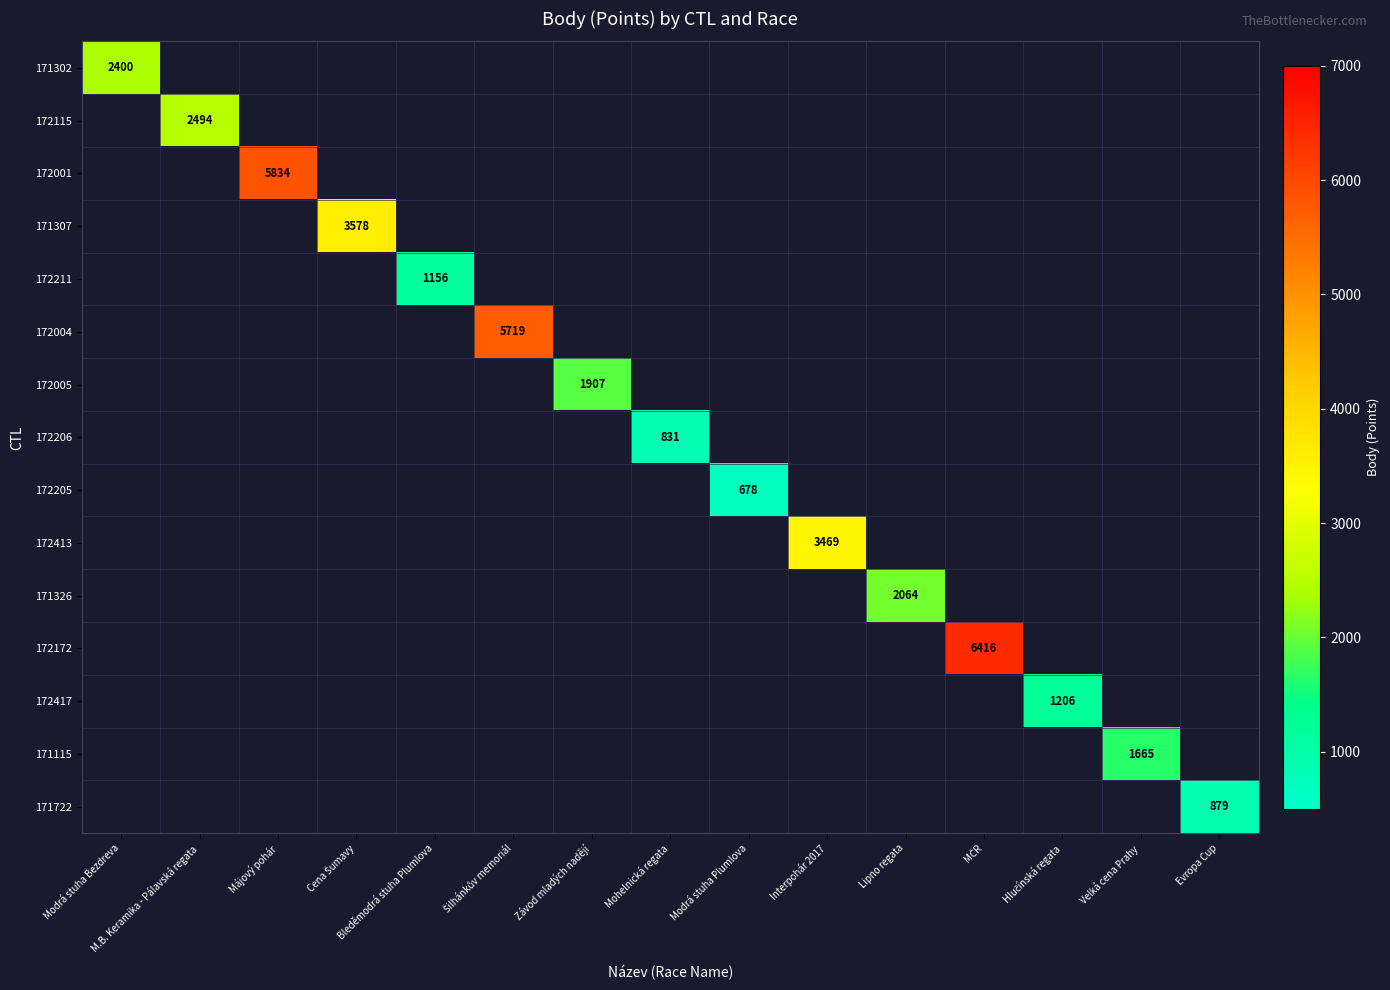

The value of 172413 at Interpohár 2017 is 3469. True or false?

True